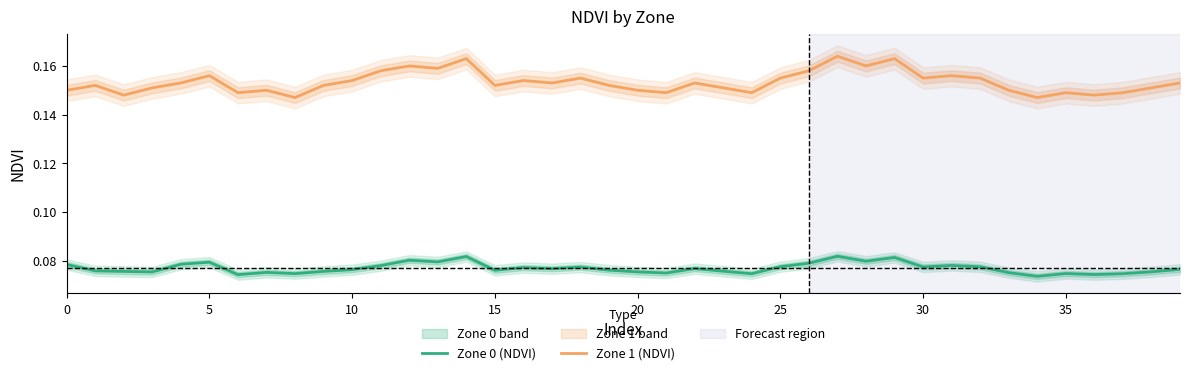

What is the lowest value of the Zone 1 (NDVI) series?

0.1